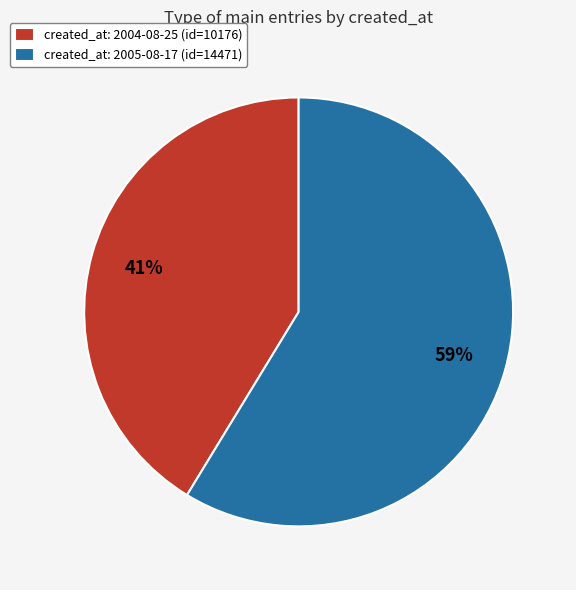

The created_at: 2004-08-25 (id=10176) slice represents 41% of the pie. True or false?

True